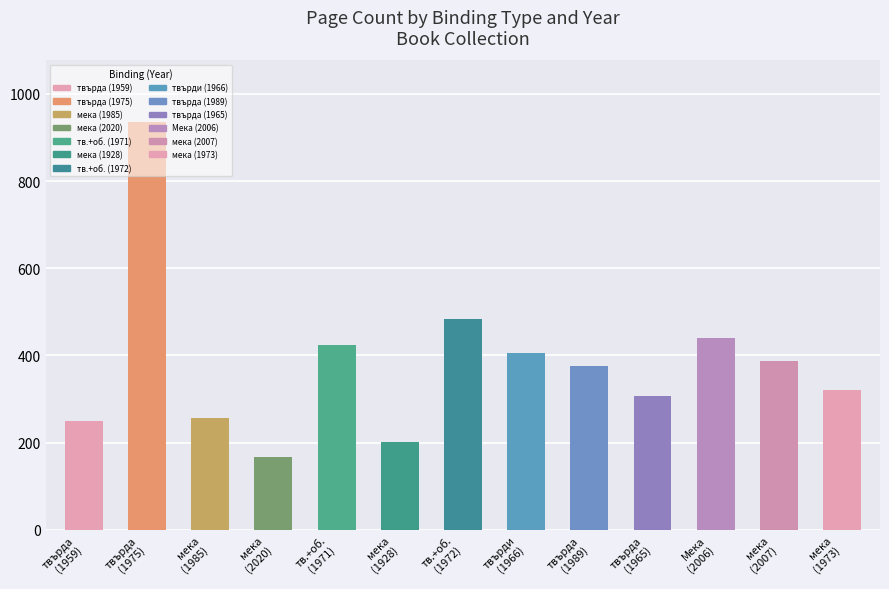

What is the minimum value shown in the chart?

168